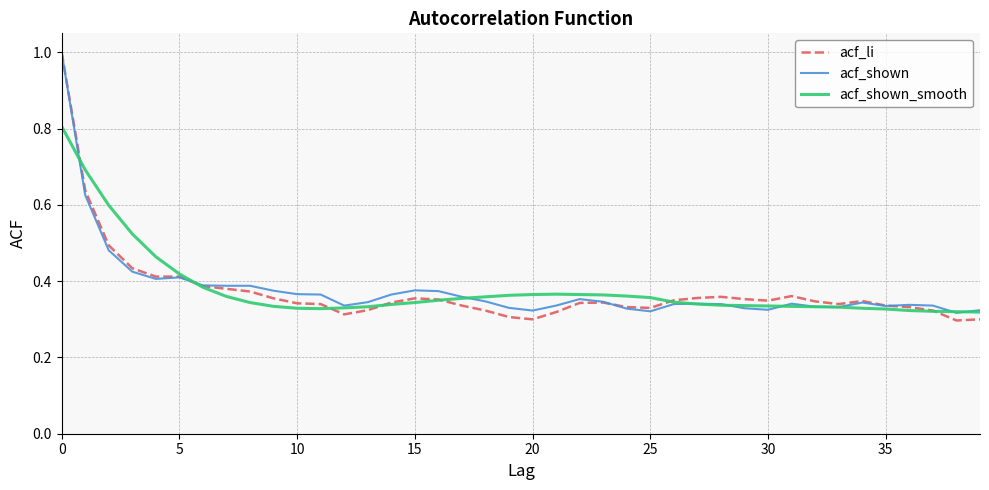

In acf_shown_smooth, how many points are lower than both neighbors (excluding endpoints)?

1